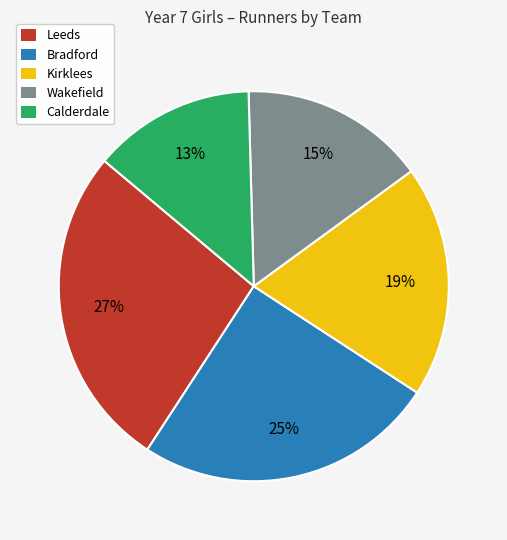

Combined, do Leeds and Wakefield account for over 50%?

No